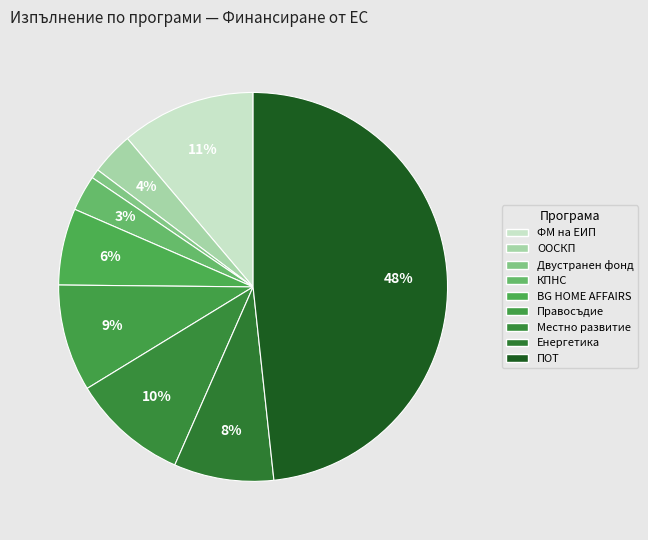

To the nearest percent, what portion does ПОТ represent?

48%